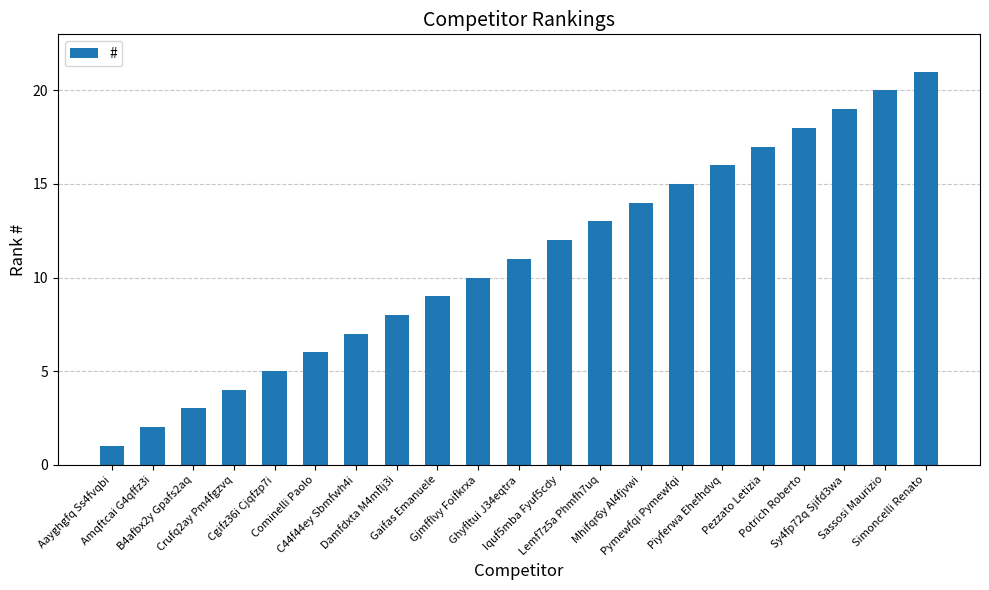

What is the label of the 19th bar from the right?

B4afbx2y Gpafs2aq